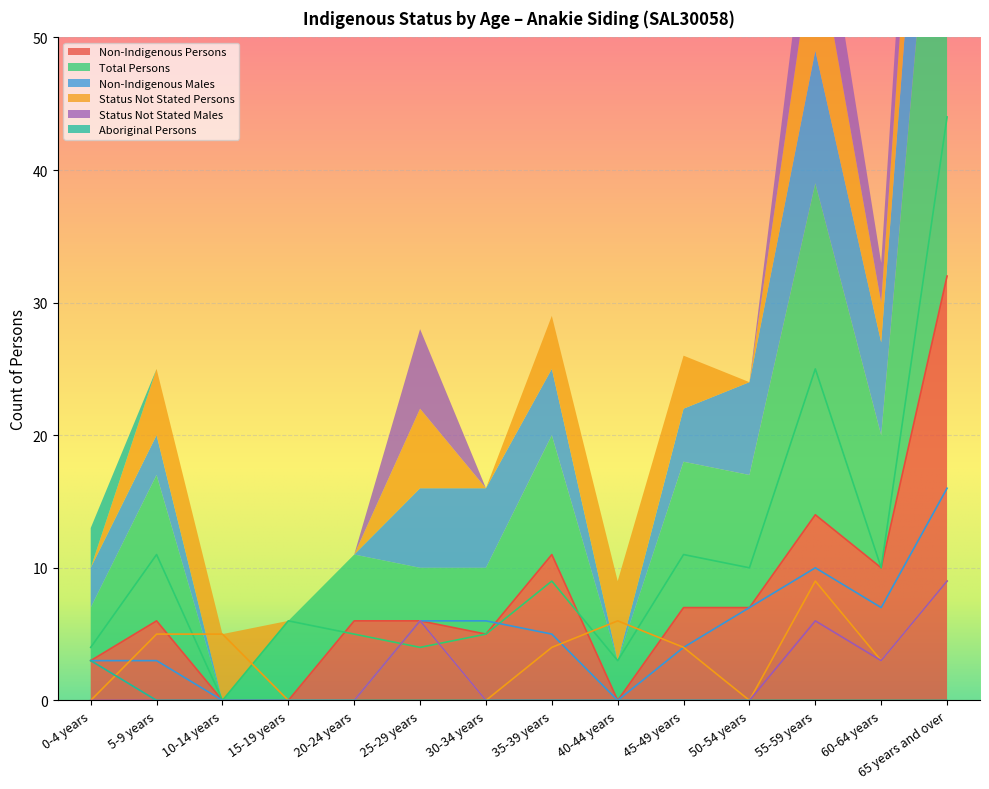

How many data points in Status Not Stated Persons are above 4?

6